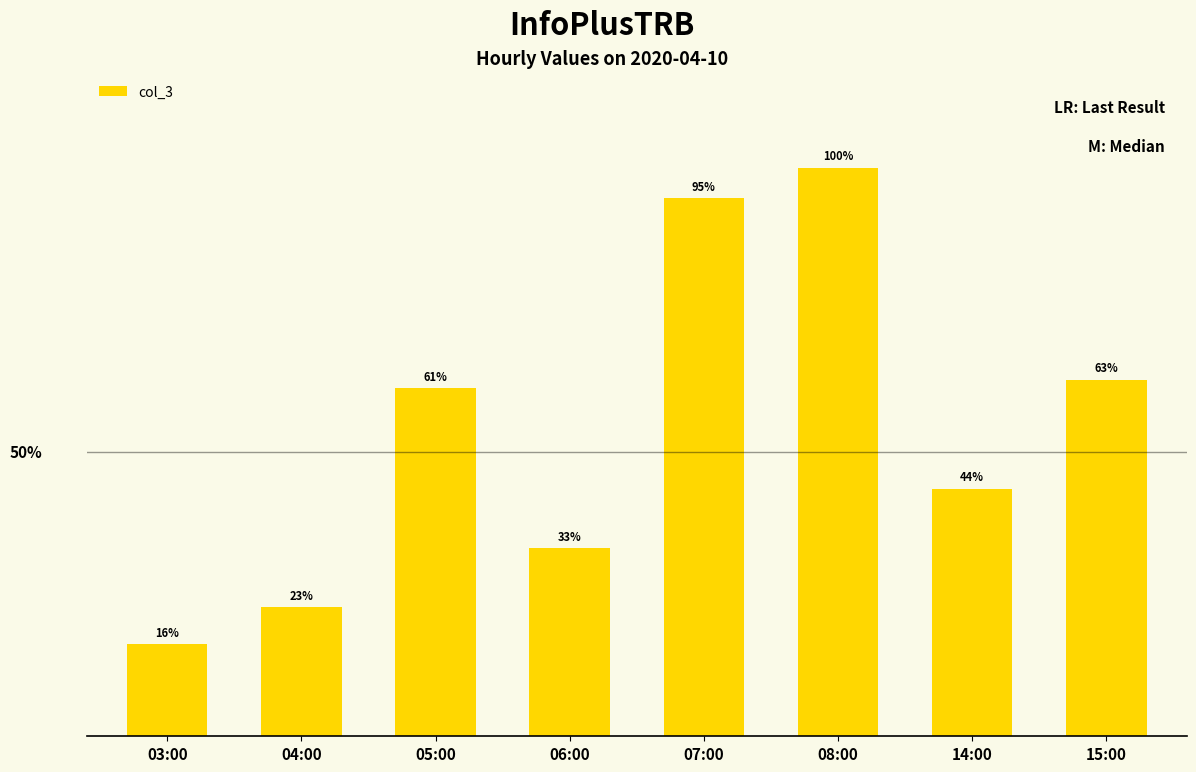

Does the chart contain any negative values?

No